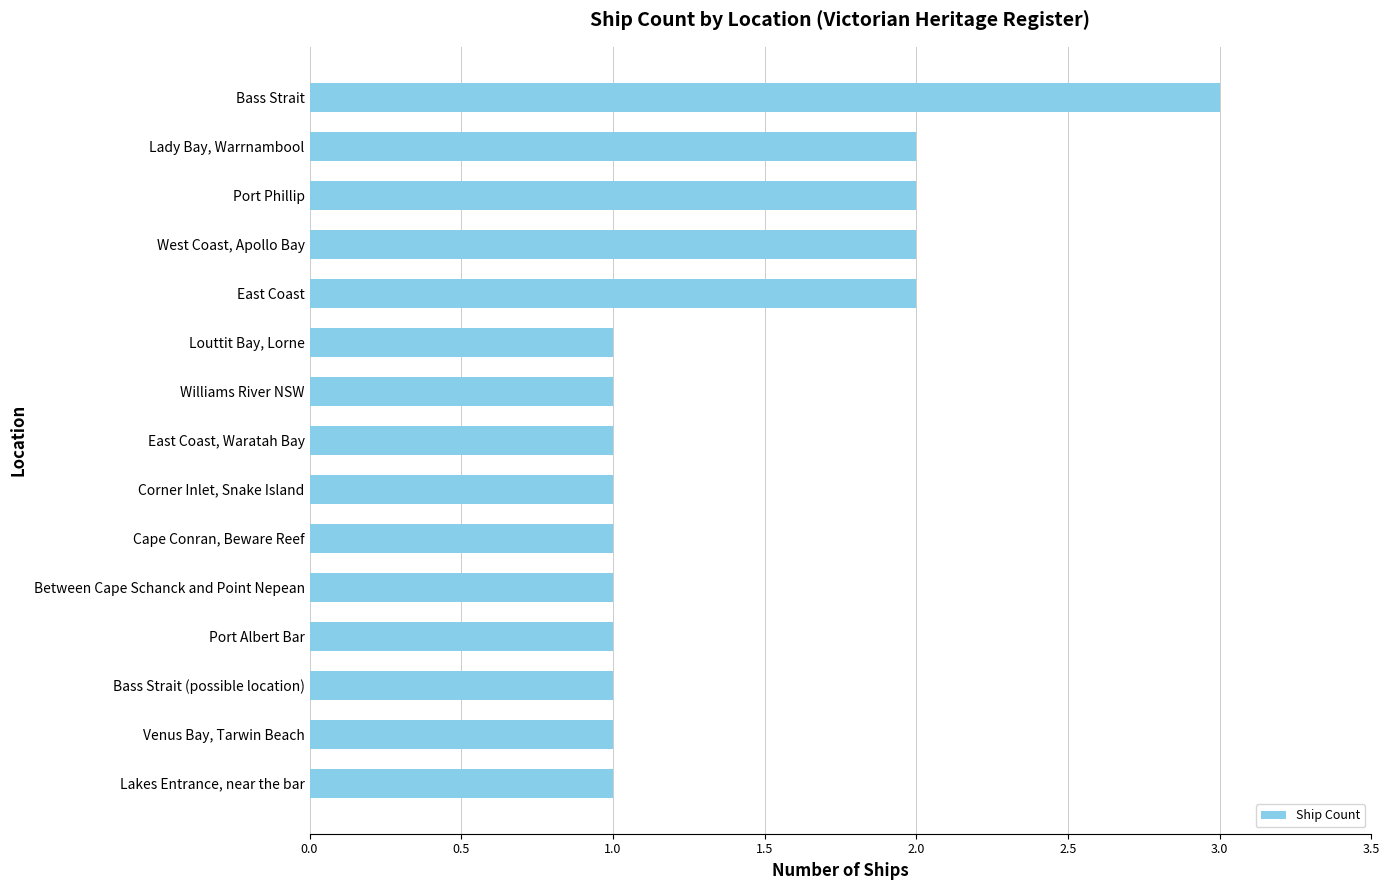

Reading top to bottom, transcribe all the data shown in this chart.

3	2	2	2	2	1	1	1	1	1	1	1	1	1	1